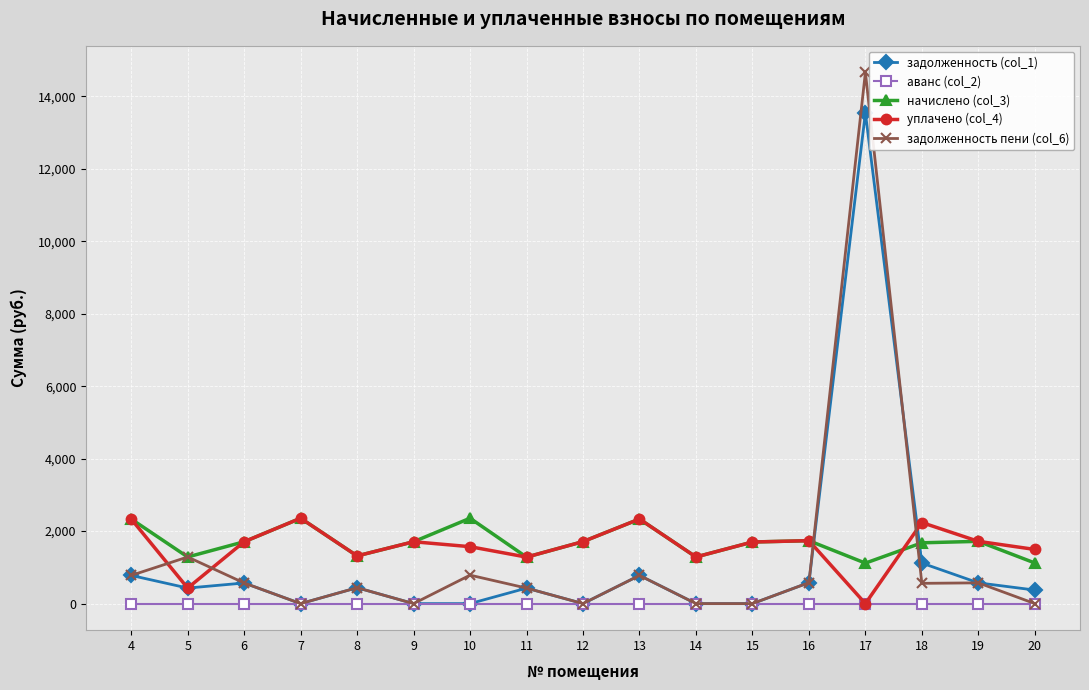

What is the maximum value for задолженность пени (col_6)?

14658.1